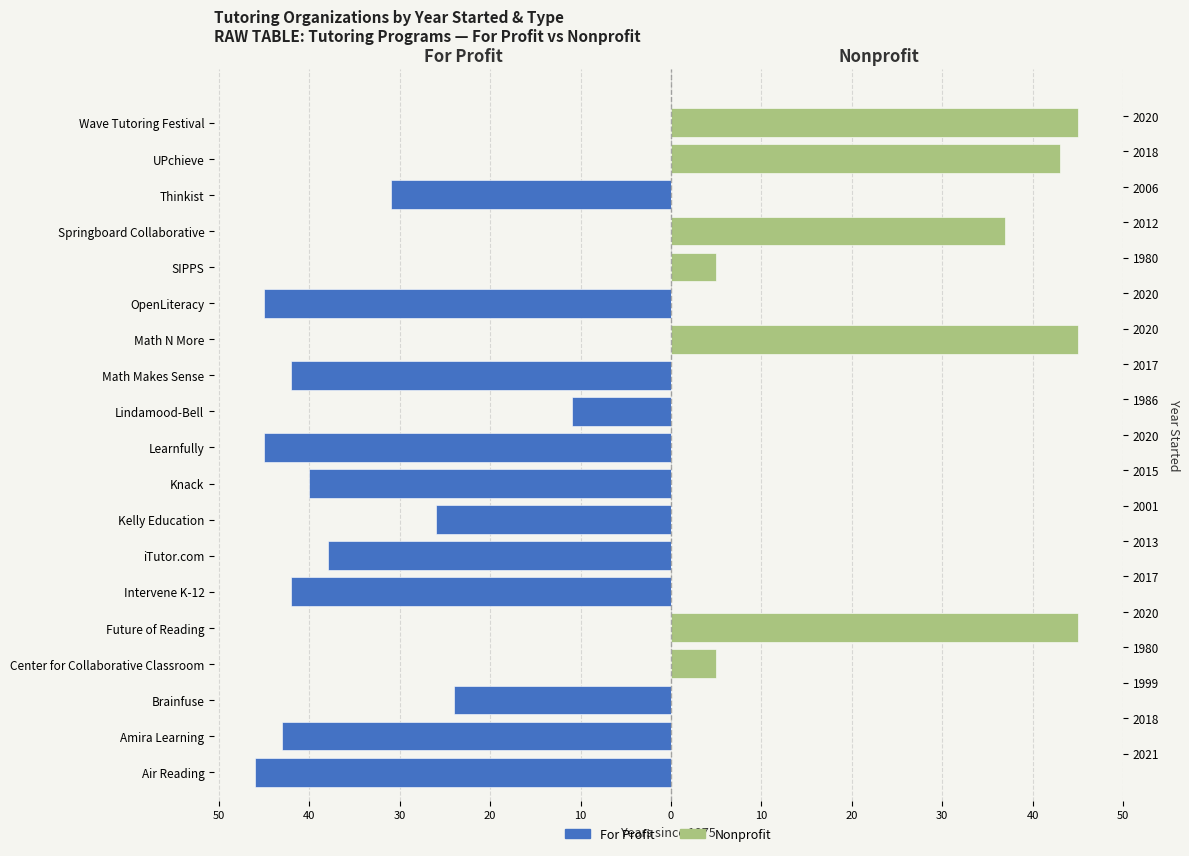

Rank the series at Math Makes Sense from highest to lowest value.

Nonprofit, For Profit